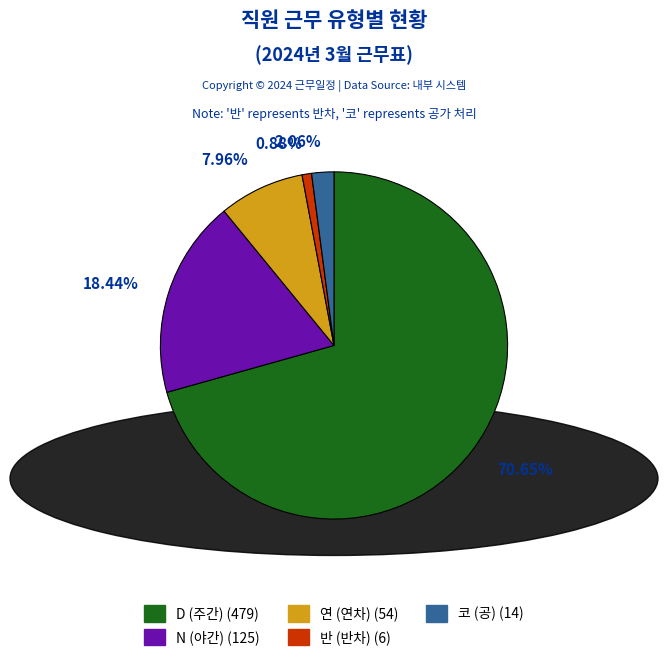

Does any single category account for the majority?

Yes